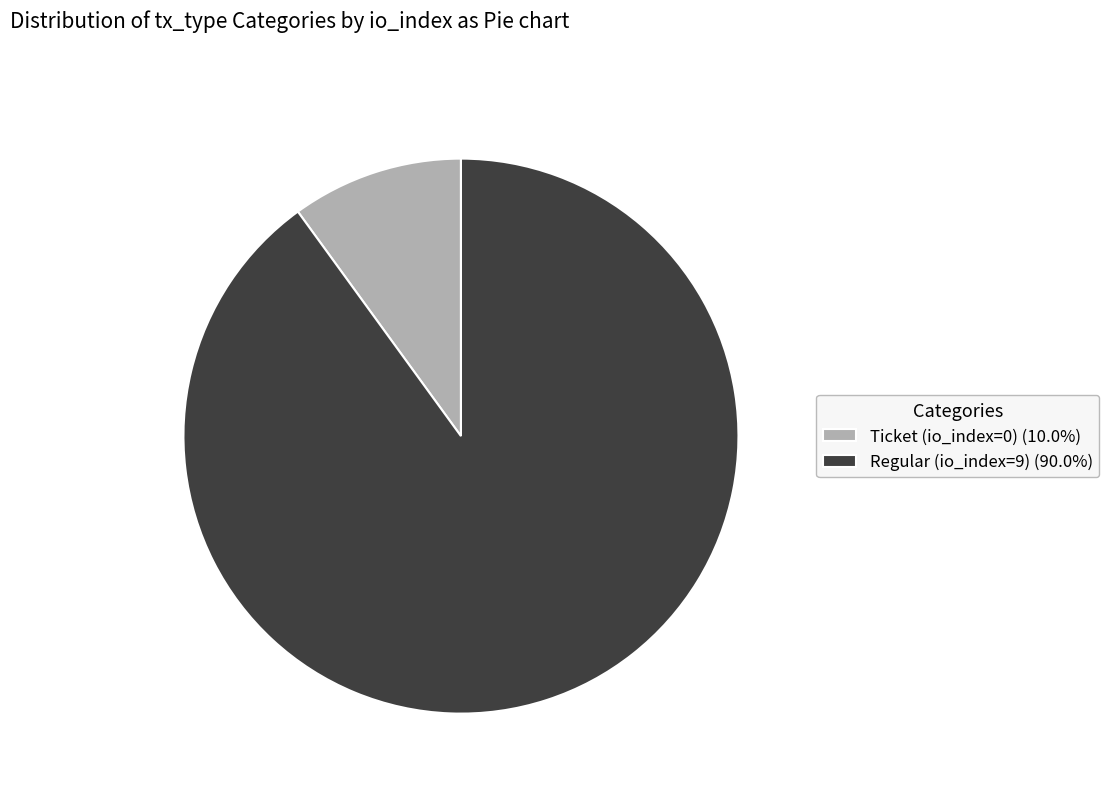

Combined, do Regular (io_index=9) (90.0%) and Ticket (io_index=0) (10.0%) account for over 50%?

Yes